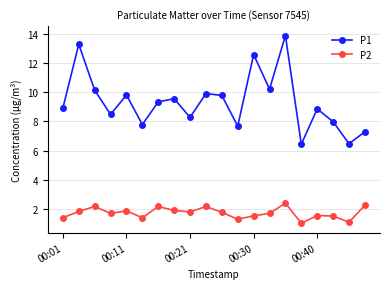

Which series has the widest spread of values?

P1